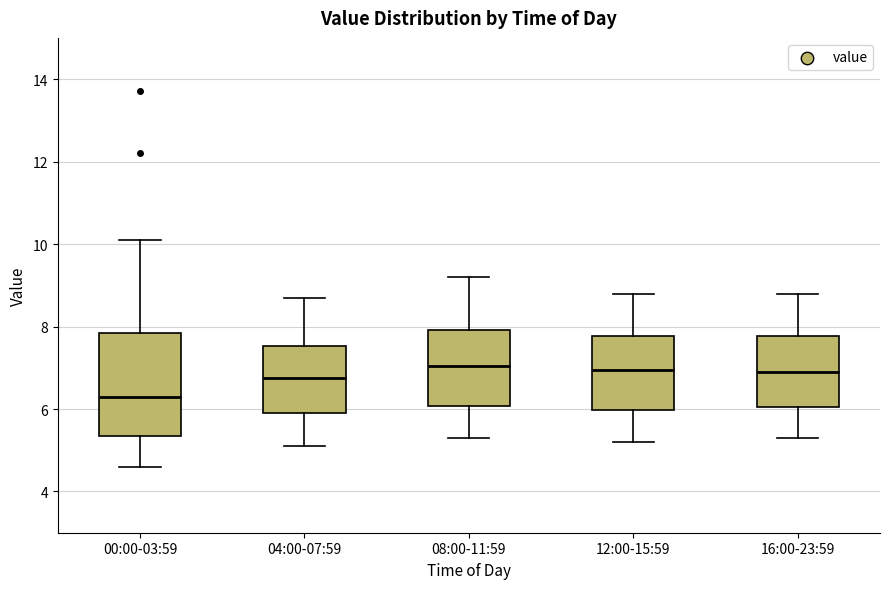

Where is the upper edge of the box for 04:00-07:59 on the y-axis? The values are not printed on the chart, so give them approximately, as read against the axis.

7.6